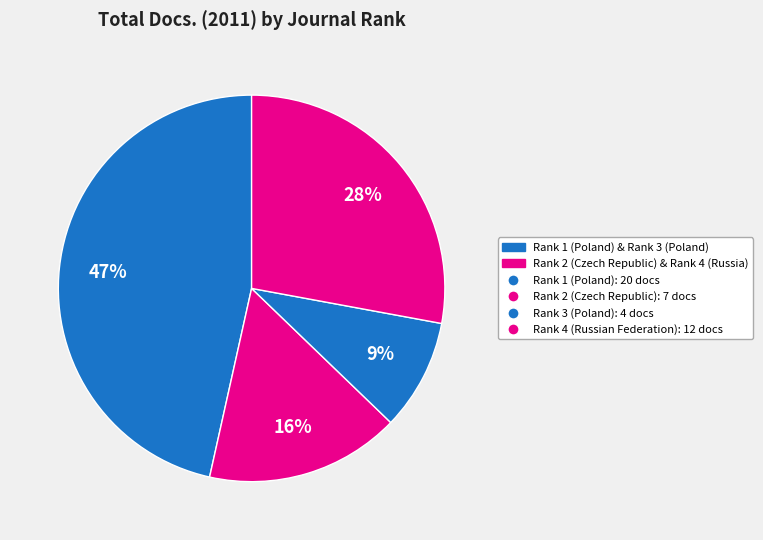

What is the largest slice in the pie chart?

Rank 1 (Poland)